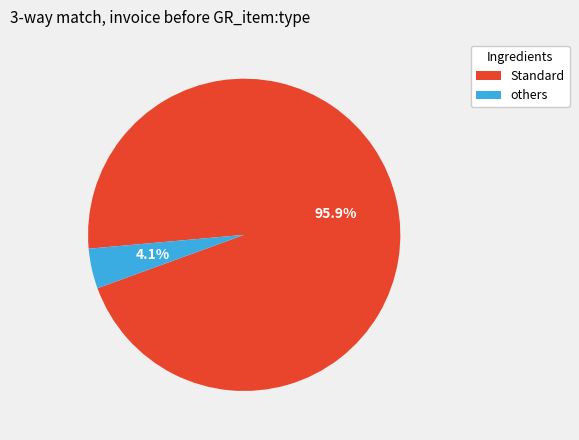

Is there any slice that represents more than half of the pie?

Yes